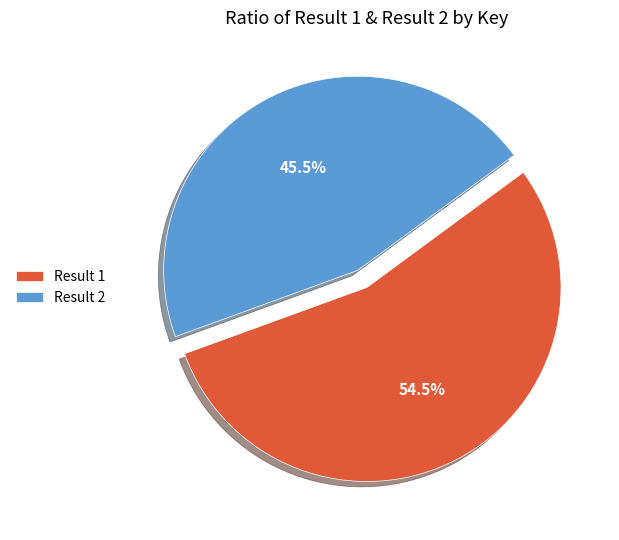

What is the ratio of the value at Result 2 to the value at Result 1?

0.8